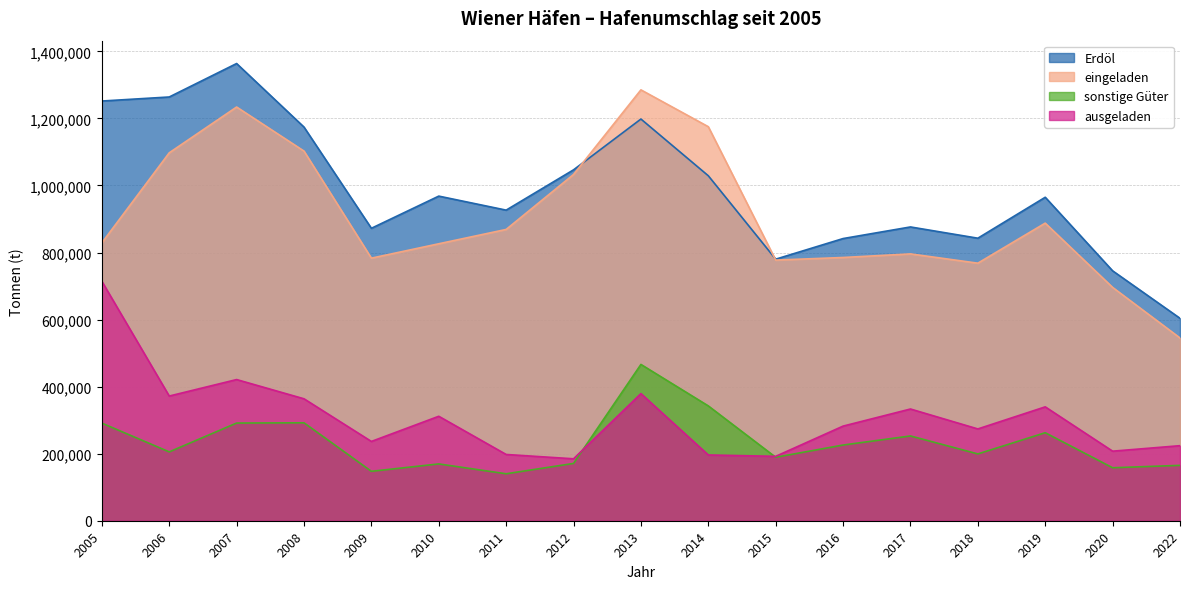

What is the sum of the eingeladen values at 2012 and 2010?

1859066